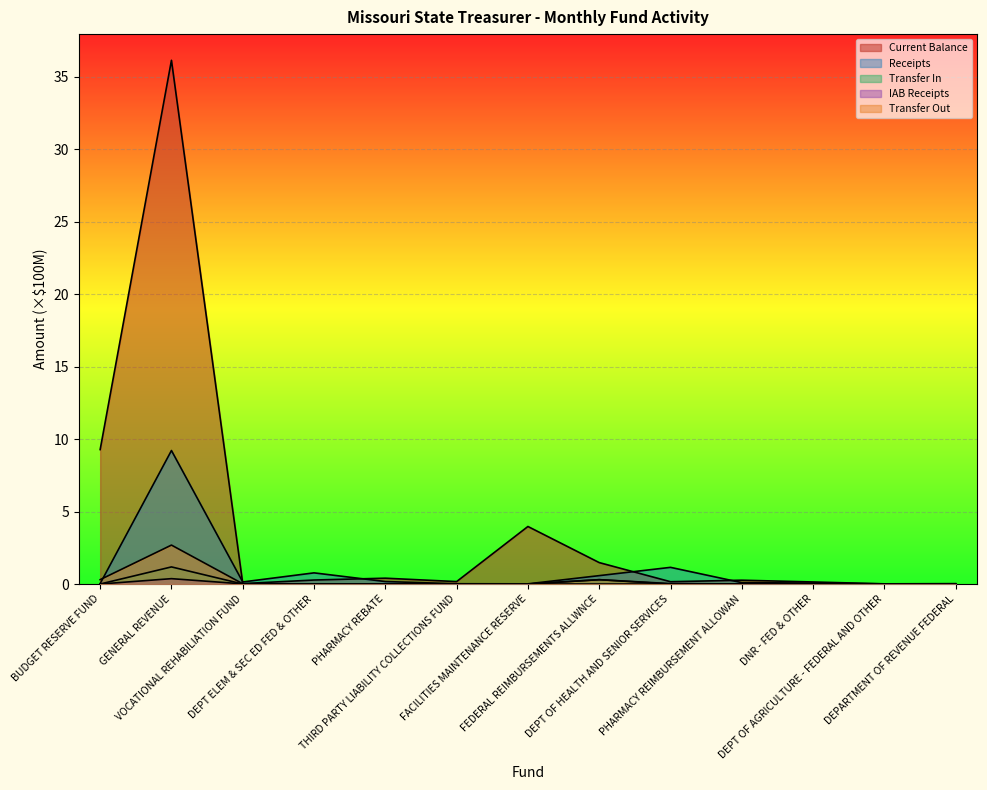

What is the label of the 12th point from the left?

DEPT OF AGRICULTURE - FEDERAL AND OTHER